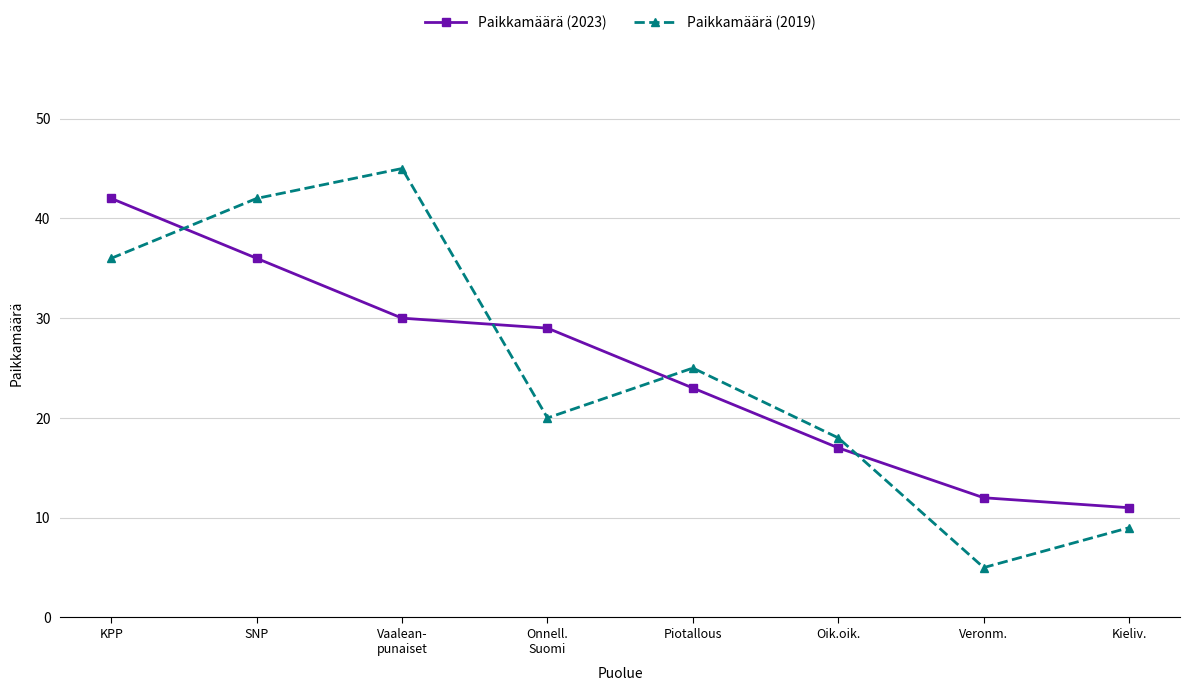

What position from the left is Piotallous?

5